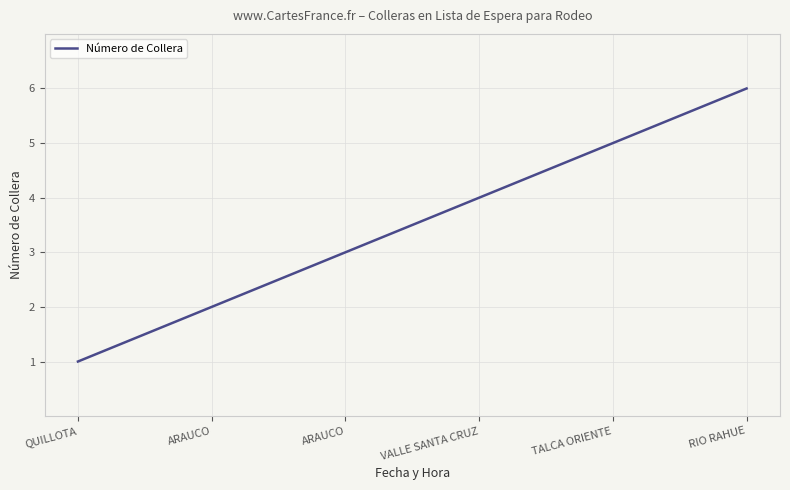

What is the average value?

3.5